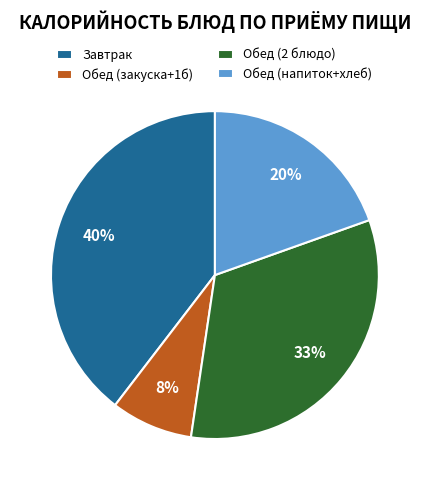

Which slice is the smallest?

Обед (закуска+1б)